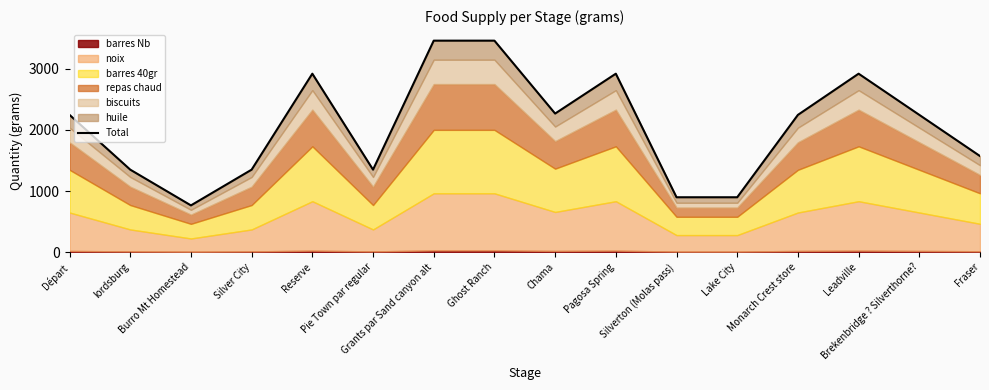

At which category does the data reach its first local valley?

Burro Mt Homestead